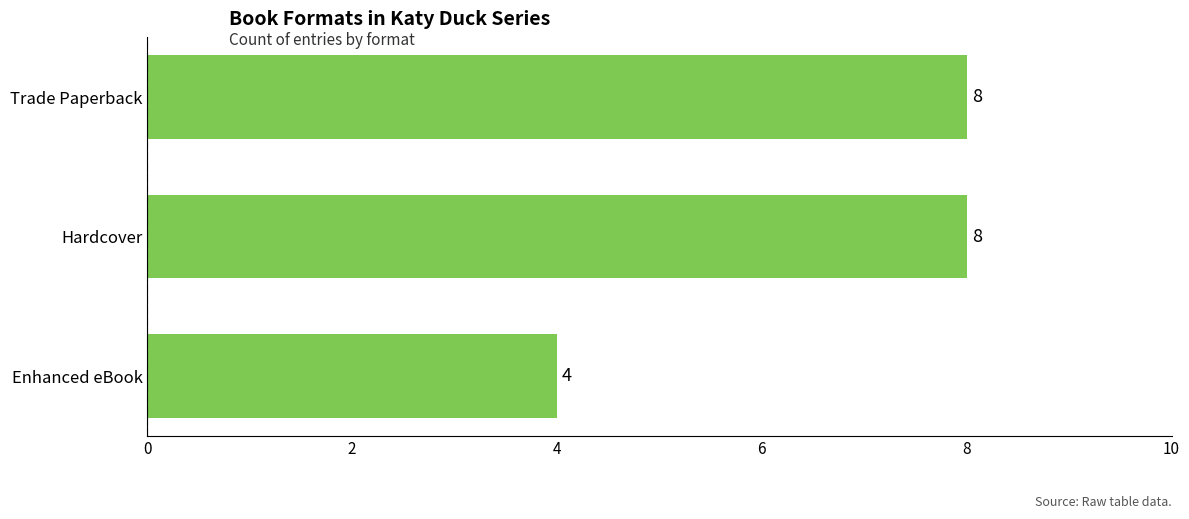

How many values are below 8?

1